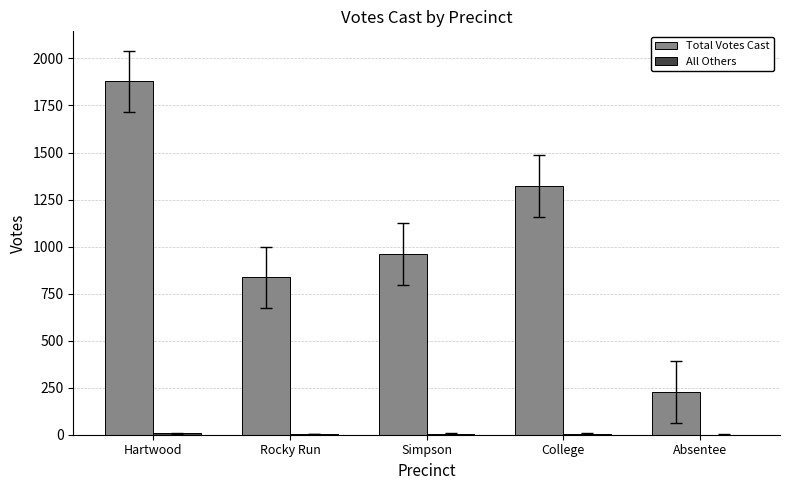

Which series has the largest total across all categories?

Total Votes Cast